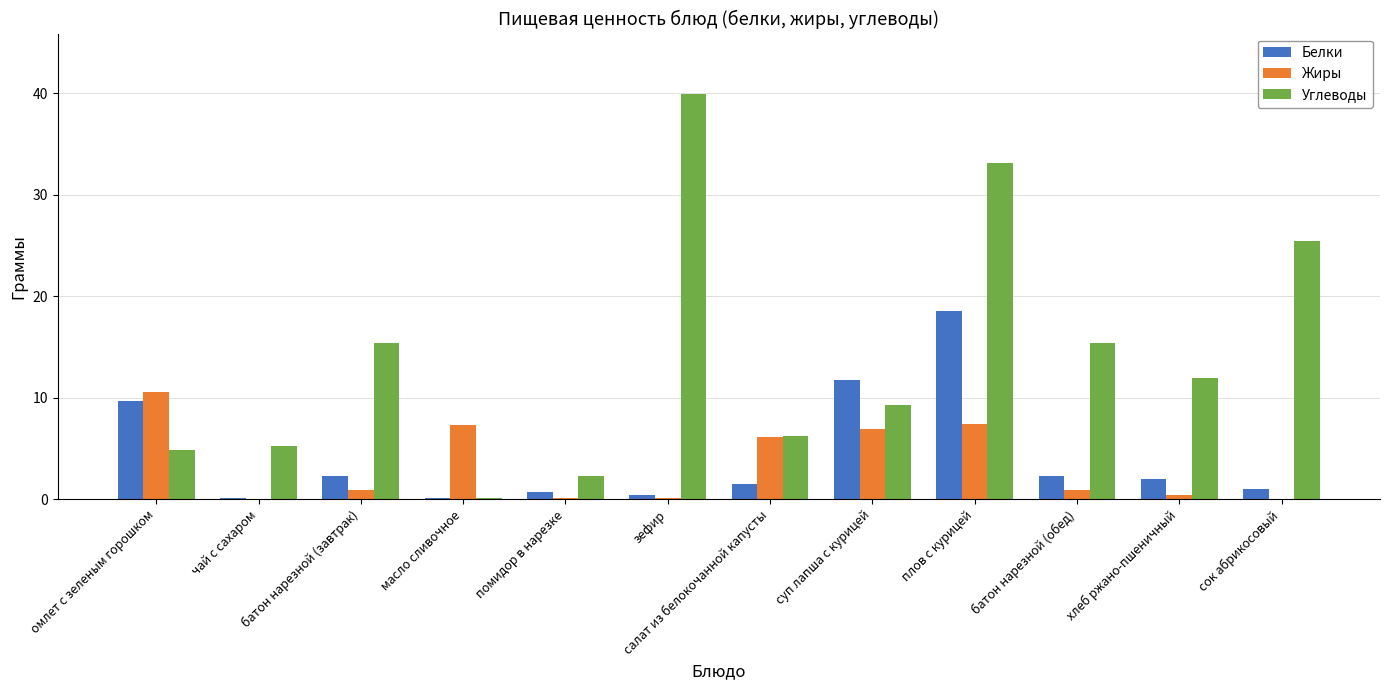

Which series changed the most between чай с сахаром and масло сливочное?

Жиры